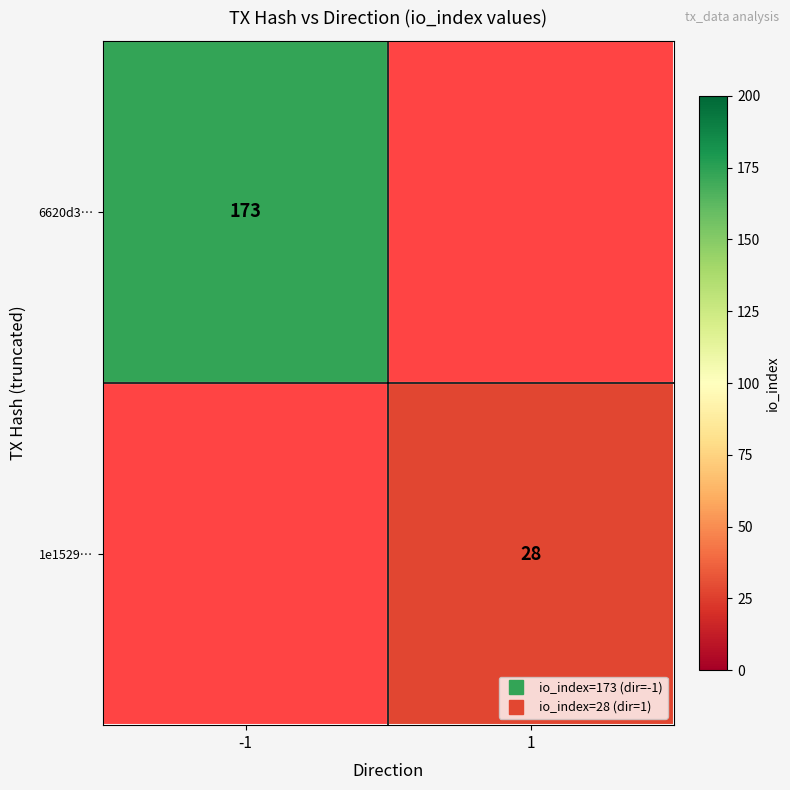

The 6620d3… series shows 253.0 at -1. True or false?

False